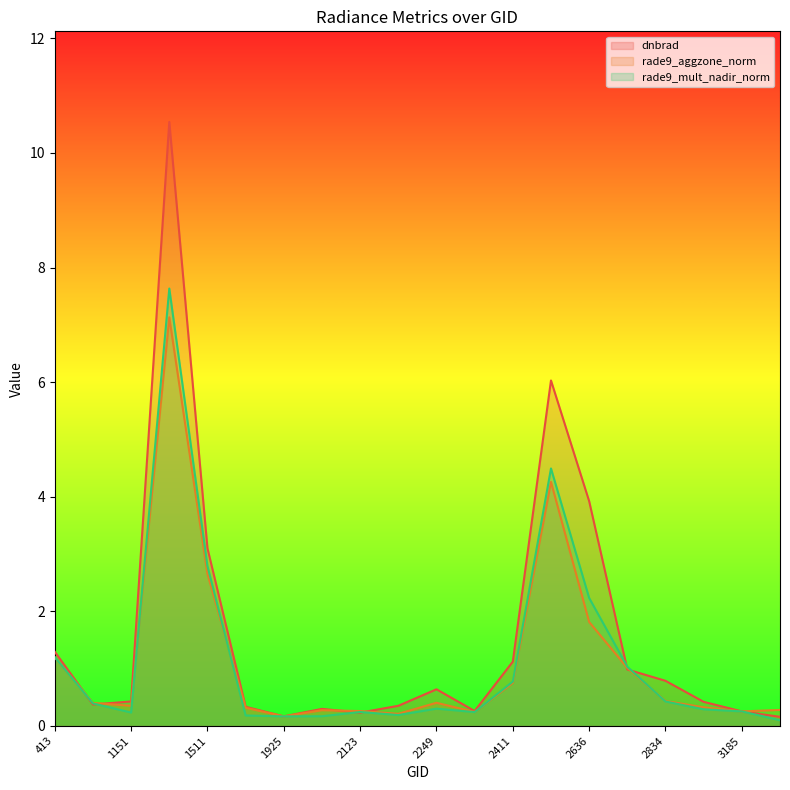

Rank the series by their maximum value, from lowest to highest.

rade9_aggzone_norm, rade9_mult_nadir_norm, dnbrad